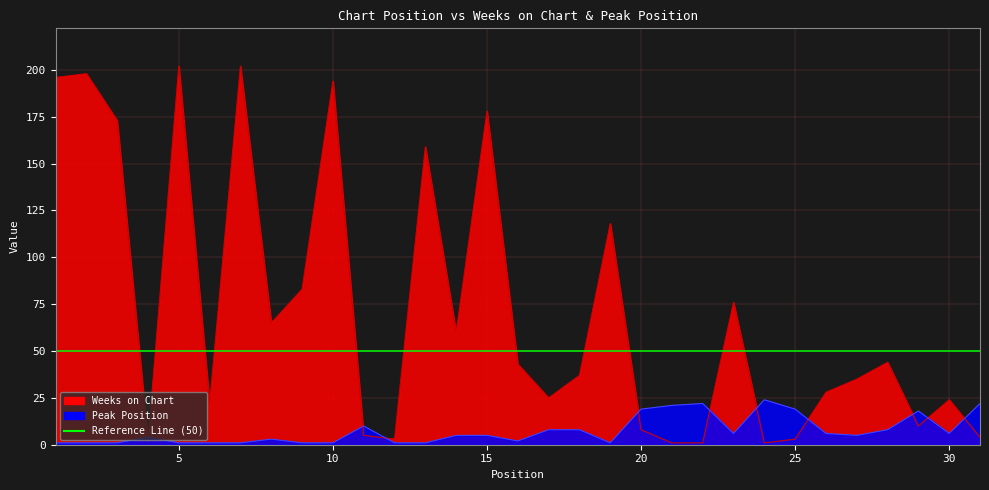

At which category does Weeks on Chart reach its first local peak?

2